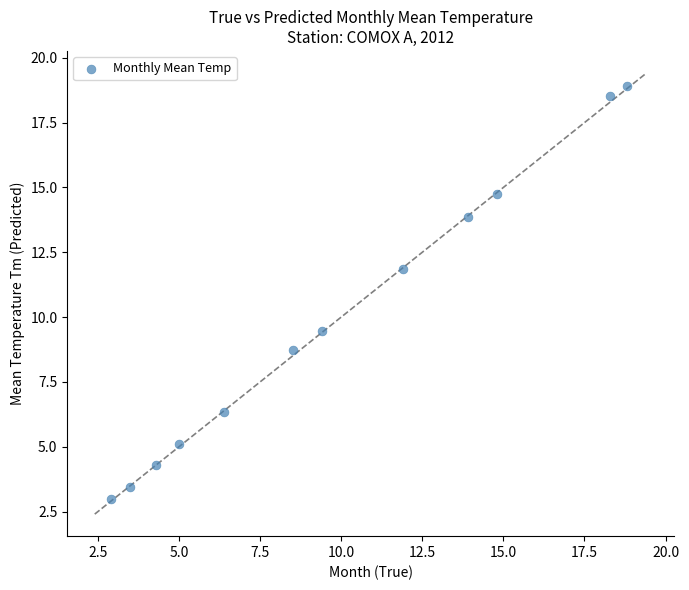

What Y value in the scatter plot is closest to 10?

9.5